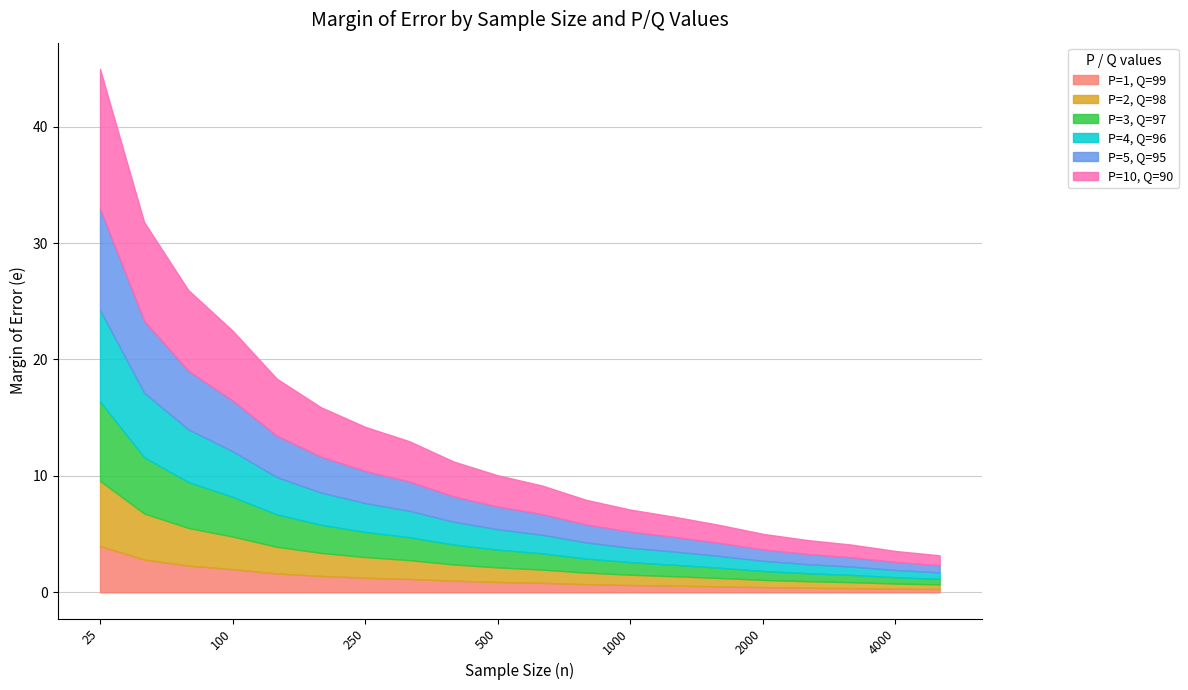

Reading right to left, what are all the values shown in this chart?

P=1, Q=99: 5000=0.3	4000=0.3	3000=0.4	2500=0.4	2000=0.4	1500=0.5	1200=0.6	1000=0.6	800=0.7	600=0.8	500=0.9	400=1.0	300=1.1	250=1.3	200=1.4	150=1.6	100=2.0	75=2.3	50=2.8	25=4.0
P=2, Q=98: 5000=0.4	4000=0.4	3000=0.5	2500=0.6	2000=0.6	1500=0.7	1200=0.8	1000=0.9	800=1.0	600=1.1	500=1.3	400=1.4	300=1.6	250=1.8	200=2.0	150=2.3	100=2.8	75=3.2	50=4.0	25=5.6
P=3, Q=97: 5000=0.5	4000=0.5	3000=0.6	2500=0.7	2000=0.8	1500=0.9	1200=1.0	1000=1.1	800=1.2	600=1.4	500=1.5	400=1.7	300=2.0	250=2.2	200=2.4	150=2.8	100=3.4	75=3.9	50=4.8	25=6.8
P=4, Q=96: 5000=0.6	4000=0.6	3000=0.7	2500=0.8	2000=0.9	1500=1.0	1200=1.1	1000=1.2	800=1.4	600=1.6	500=1.8	400=2.0	300=2.3	250=2.5	200=2.8	150=3.2	100=3.9	75=4.5	50=5.5	25=7.8
P=5, Q=95: 5000=0.6	4000=0.7	3000=0.8	2500=0.9	2000=1.0	1500=1.1	1200=1.3	1000=1.4	800=1.5	600=1.8	500=1.9	400=2.2	300=2.5	250=2.8	200=3.1	150=3.6	100=4.4	75=5.0	50=6.2	25=8.7
P=10, Q=90: 5000=0.8	4000=0.9	3000=1.1	2500=1.2	2000=1.3	1500=1.5	1200=1.7	1000=1.9	800=2.1	600=2.4	500=2.7	400=3.0	300=3.5	250=3.8	200=4.2	150=4.9	100=6.0	75=6.9	50=8.5	25=12.0